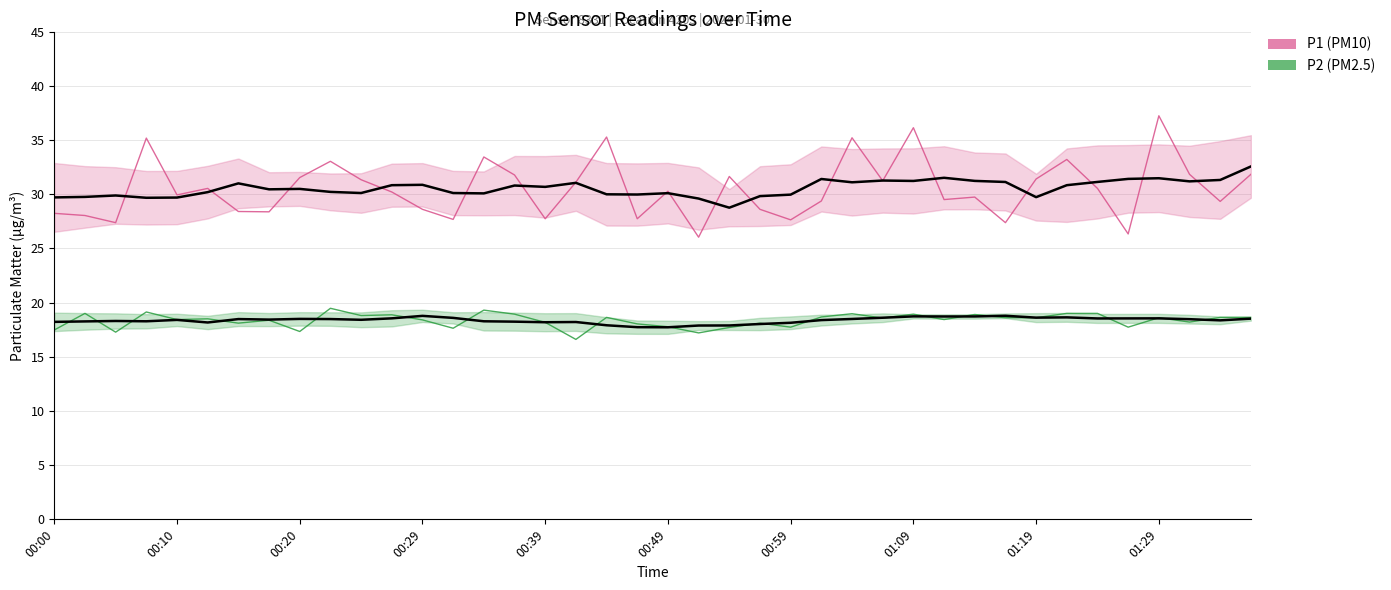

What position from the left is 00:20?

3